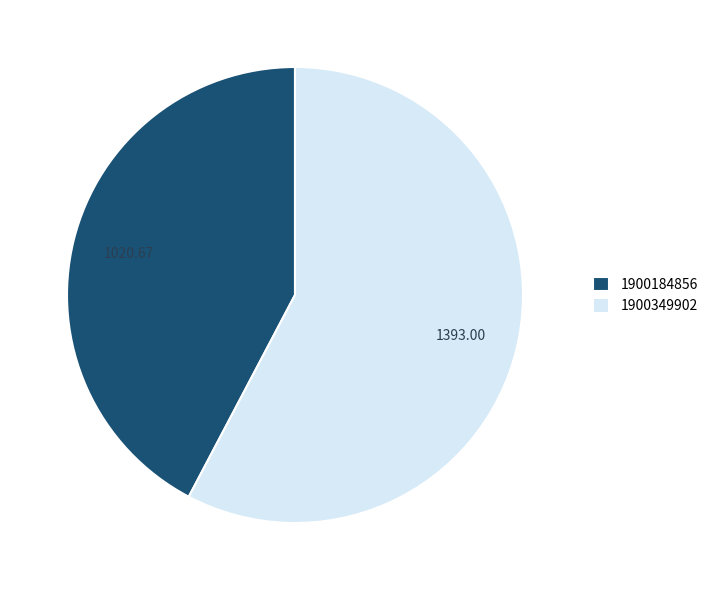

What is the ratio of the value at 1900184856 to the value at 1900349902?

0.7